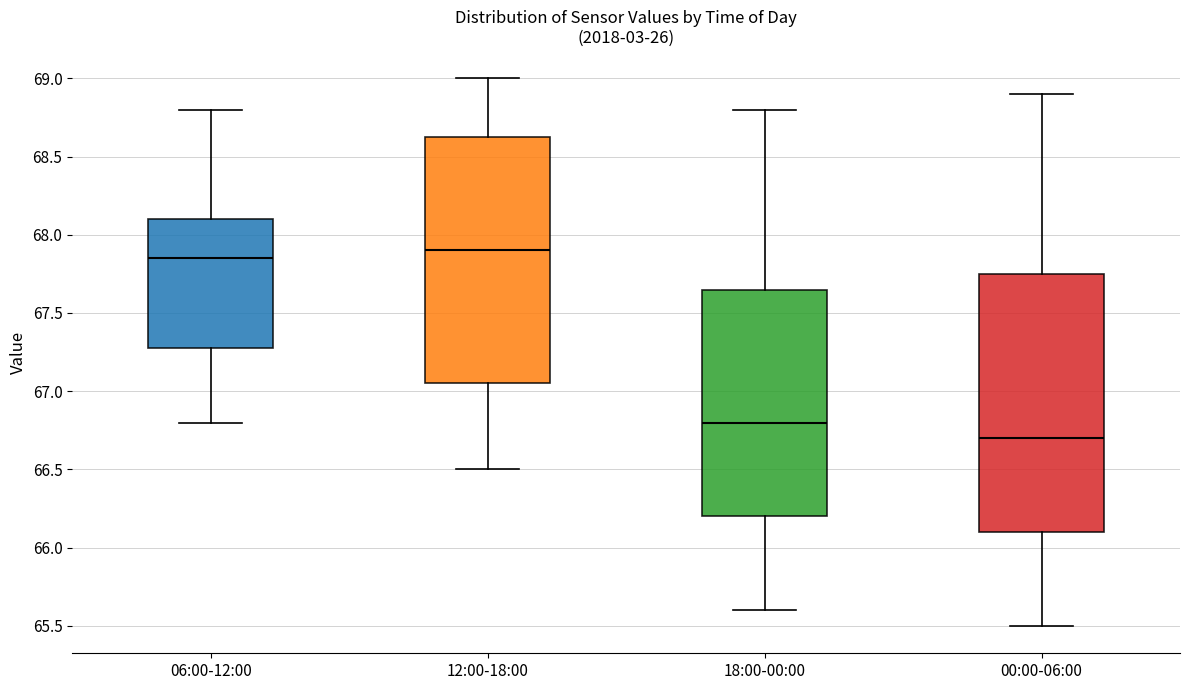

Reading left to right, transcribe this box plot: for each box, give where its median line is, the range the box spans, and where its two whiskers end, as read against the y-axis. The values are not printed on the chart, so give them approximately, as read against the axis.

06:00-12:00: median 67.85, box 67.30 to 68.10, whiskers 66.80 to 68.80
12:00-18:00: median 67.90, box 67.05 to 68.65, whiskers 66.50 to 69.00
18:00-00:00: median 66.80, box 66.20 to 67.65, whiskers 65.60 to 68.80
00:00-06:00: median 66.70, box 66.10 to 67.75, whiskers 65.50 to 68.90